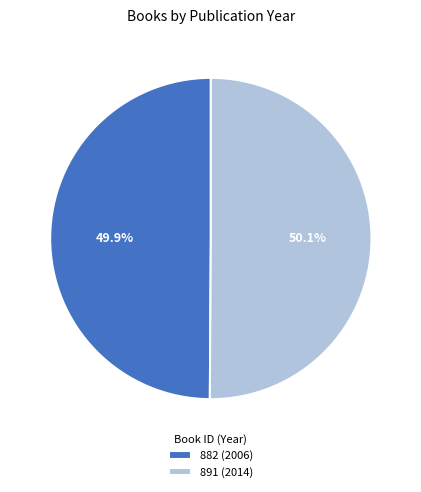

Count the number of slices in the pie.

2